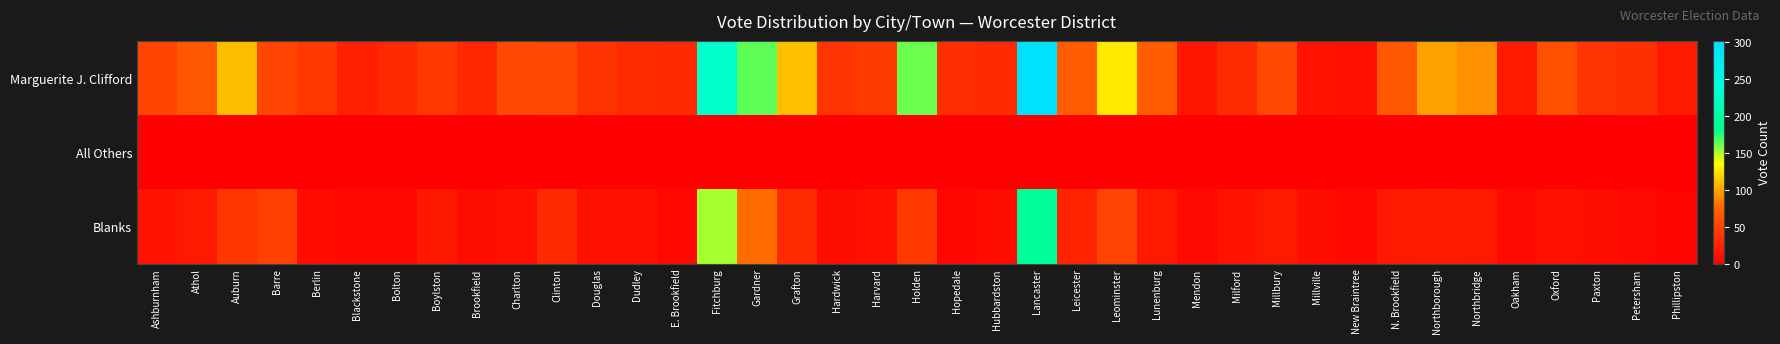

At E. Brookfield, list the series in order from smallest to largest.

All Others, Blanks, Marguerite J. Clifford